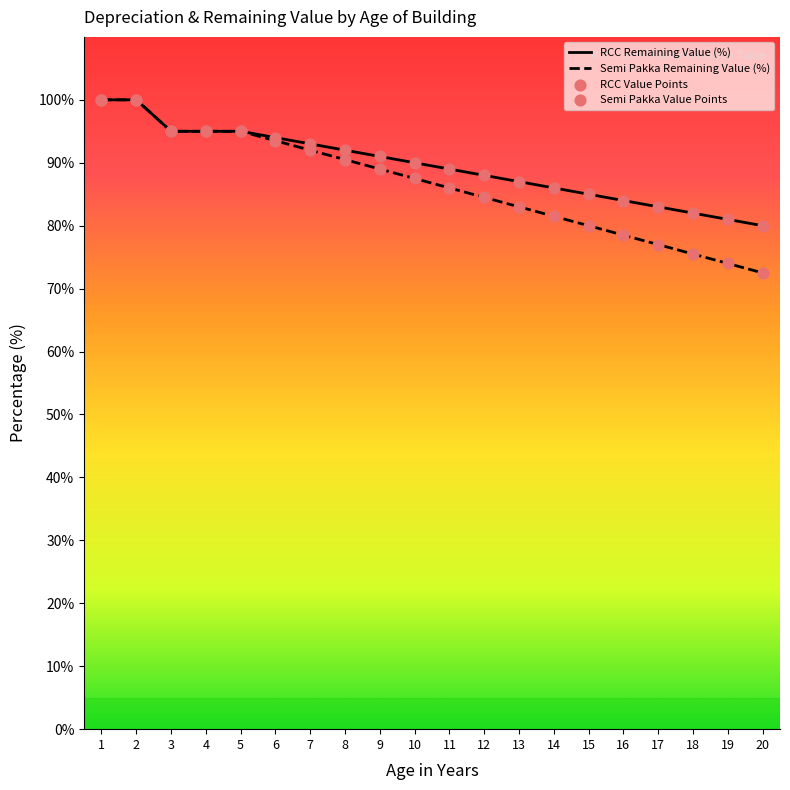

Which series has the largest total across all categories?

RCC Remaining Value (%)